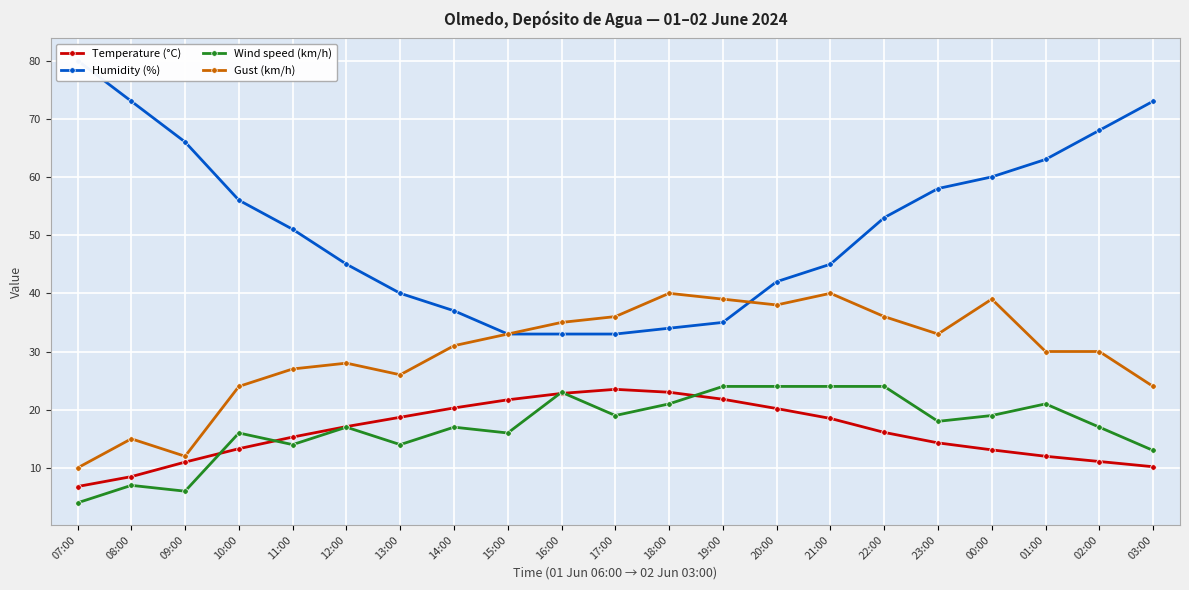

What is the total value across all series at 01:00?

126.0